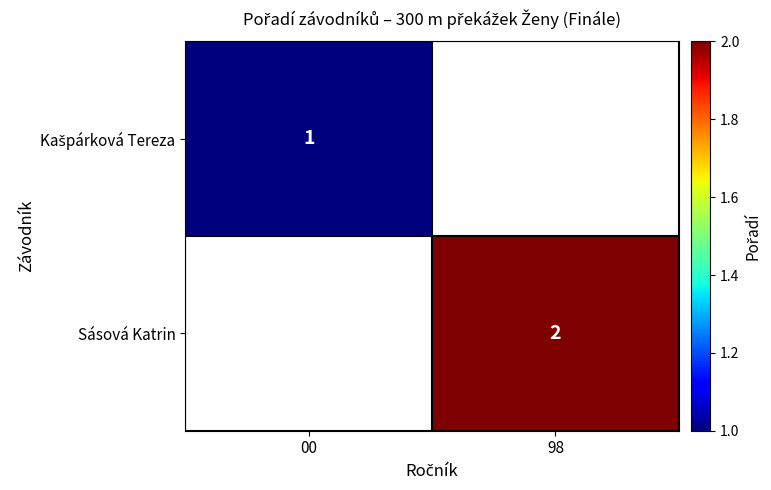

The value of Sásová Katrin at 98 is 2. True or false?

True